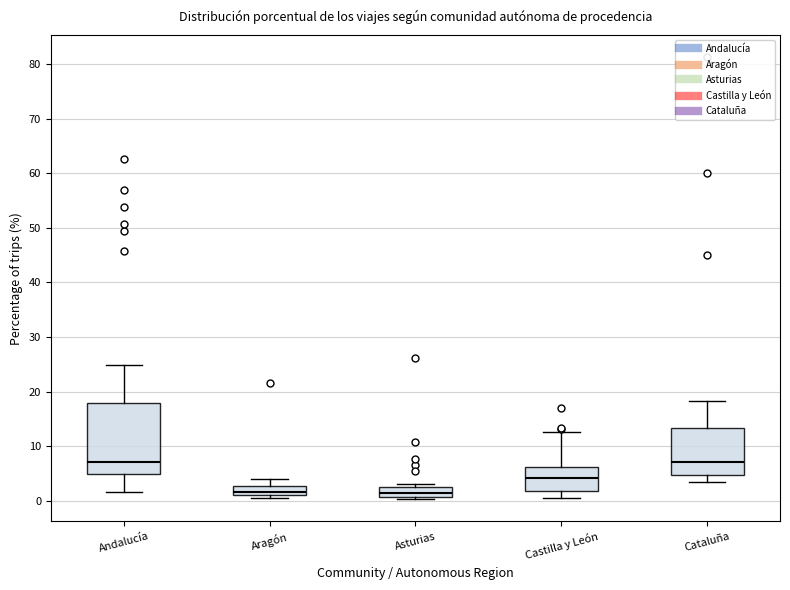

Where is the lower edge of the box for Andalucía on the y-axis? The values are not printed on the chart, so give them approximately, as read against the axis.

5